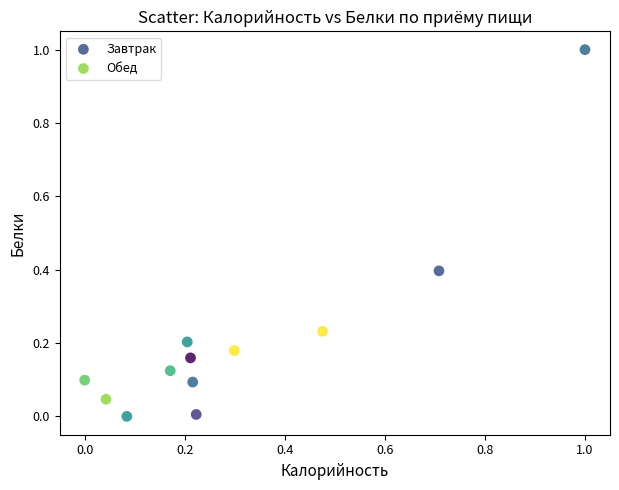

Which series reaches the maximum Y coordinate?

Обед